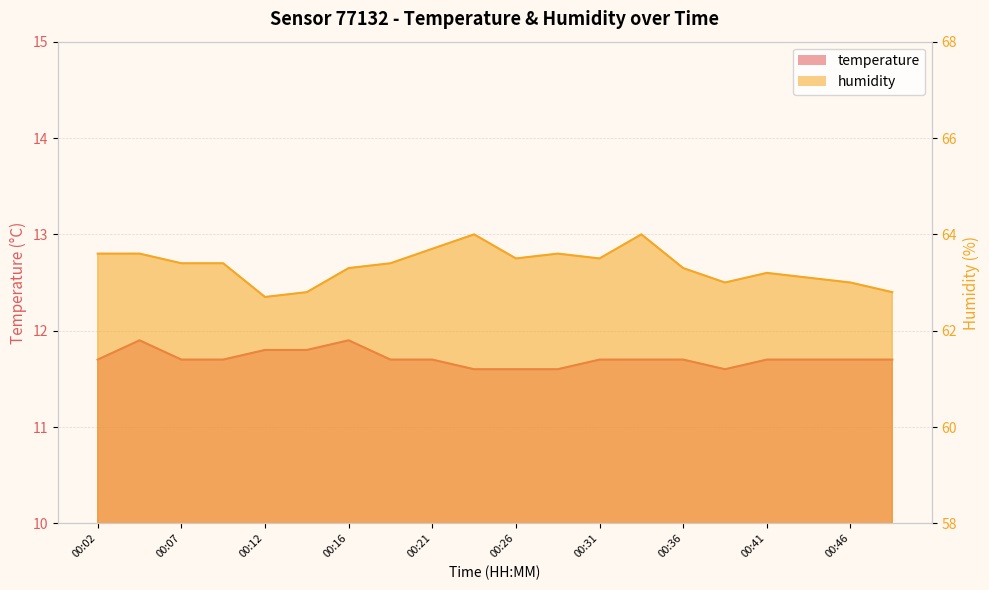

True or false: humidity and temperature cross at least once.

False